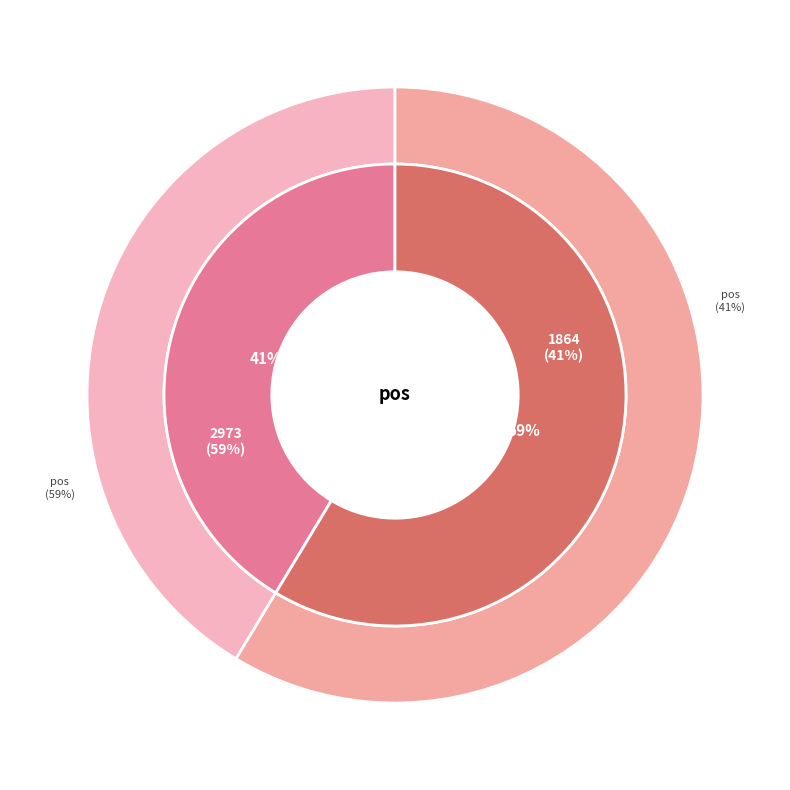

The 1864 slice represents 41% of the pie. True or false?

True